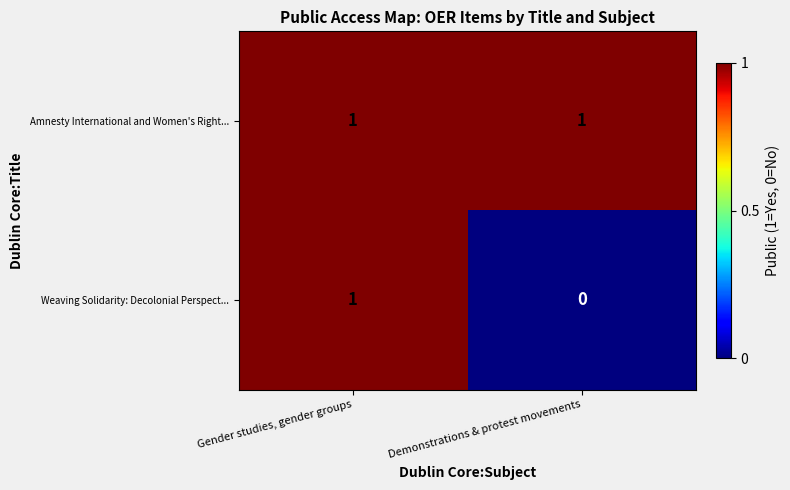

Where is Weaving Solidarity: Decolonial Perspect... nearest to the value 0?

Demonstrations & protest movements